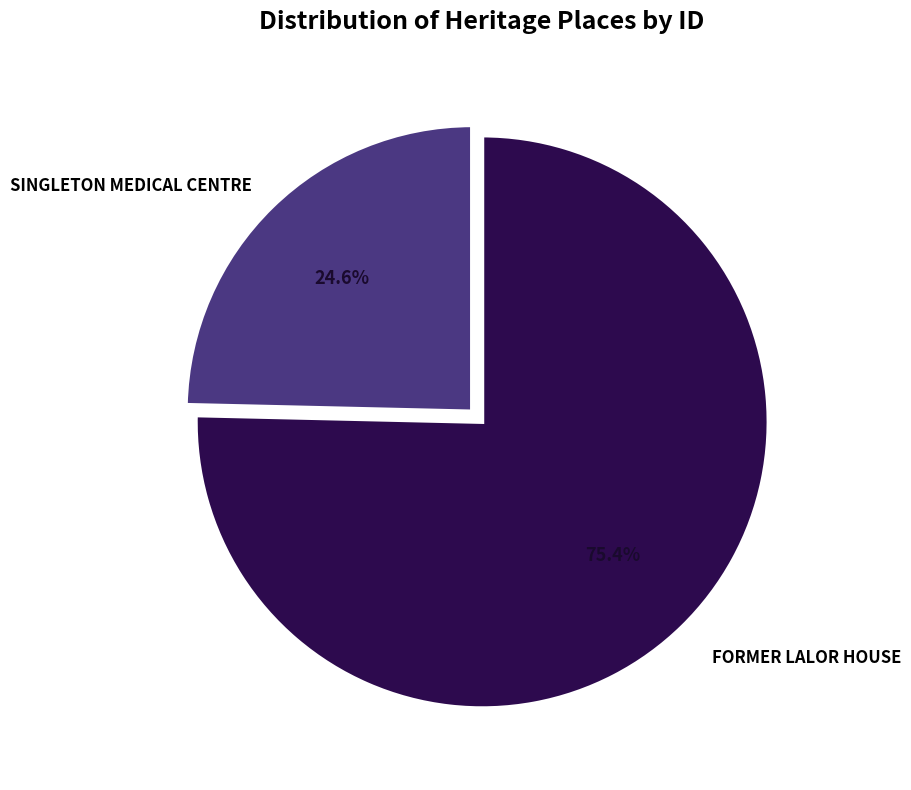

Does any single category account for the majority?

Yes